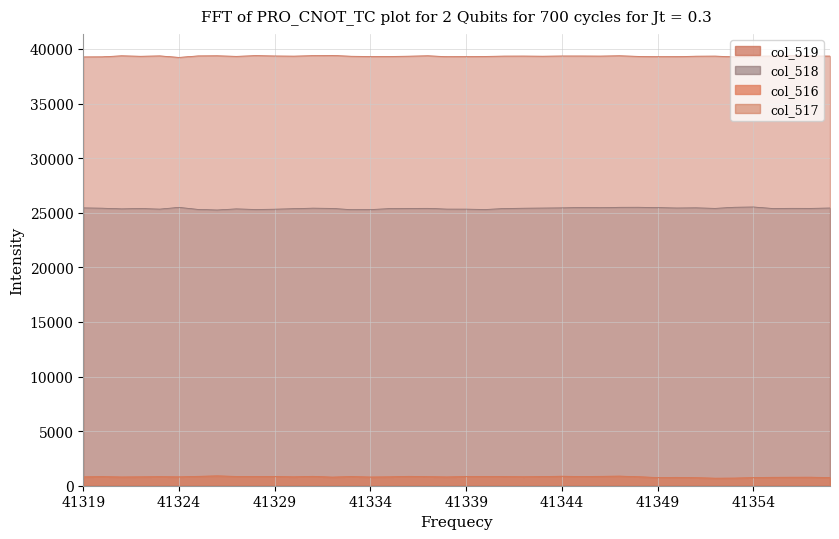

Is the value of col_517 at 41352 greater than the value of col_518 at 41323?

No